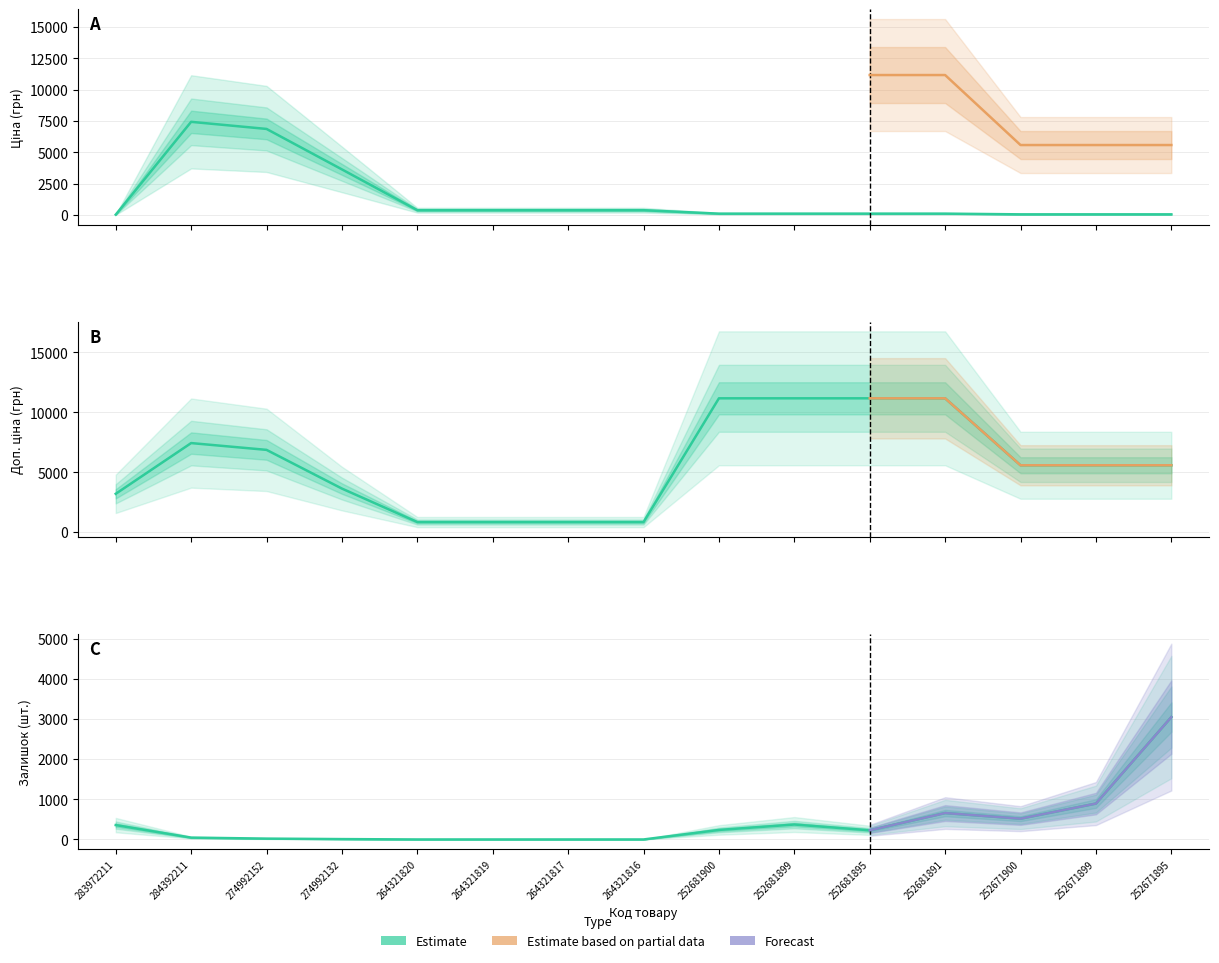

True or false: Ціна and Доп. ціна intersect in this chart.

False